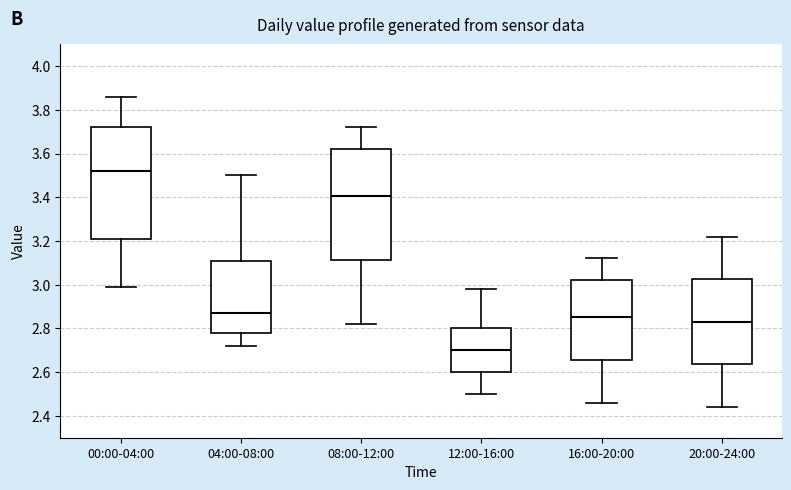

Where does the median line of the box for 16:00-20:00 sit on the y-axis? The values are not printed on the chart, so give them approximately, as read against the axis.

2.86